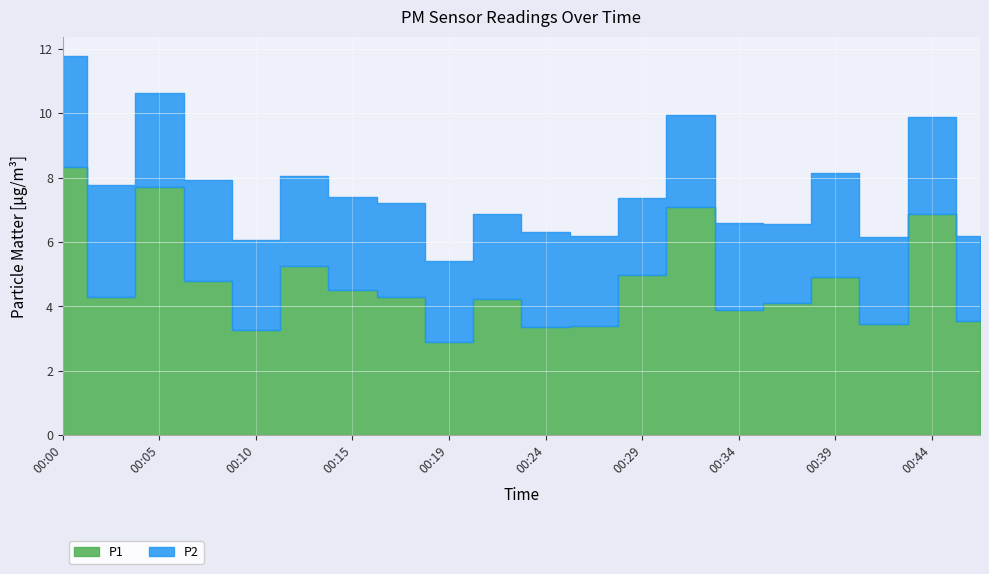

At which label does P1 first exceed 4?

00:00